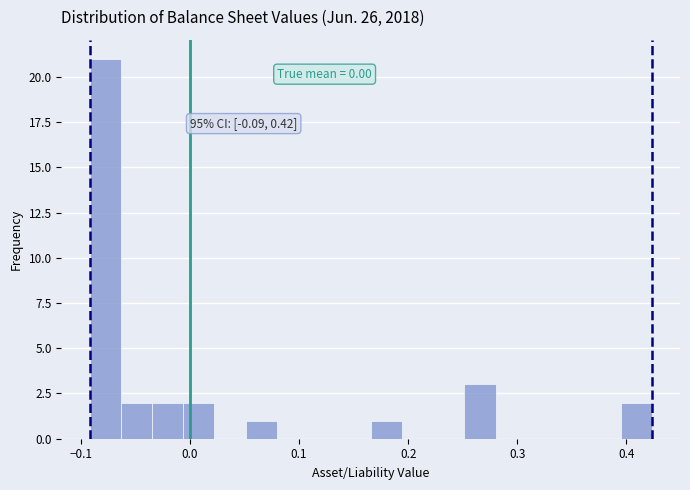

Read against the x-axis, roughly where is the centre of the tallest bar?

-0.08